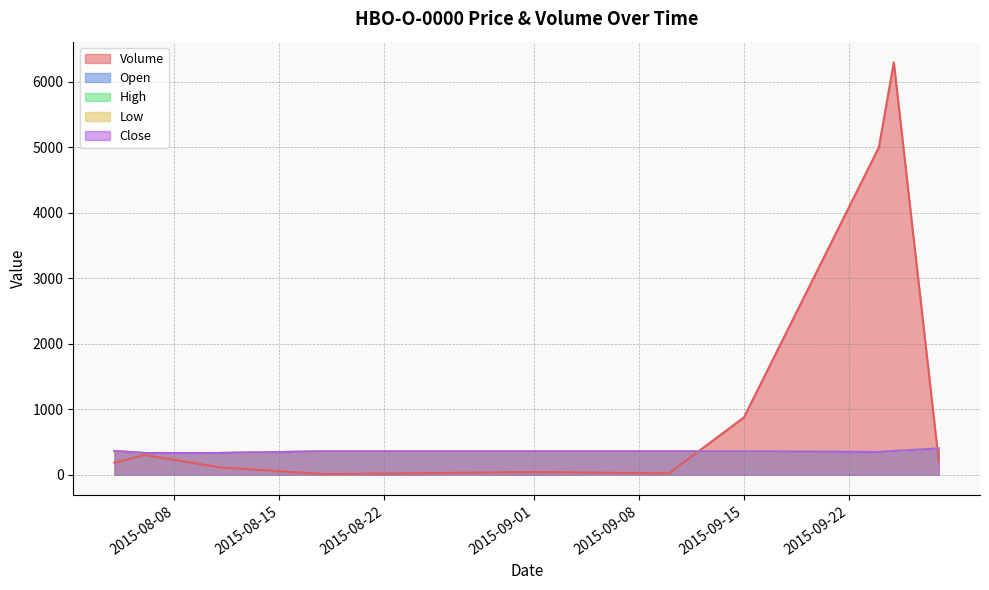

True or false: Close has more than 2 interior local peaks.

False